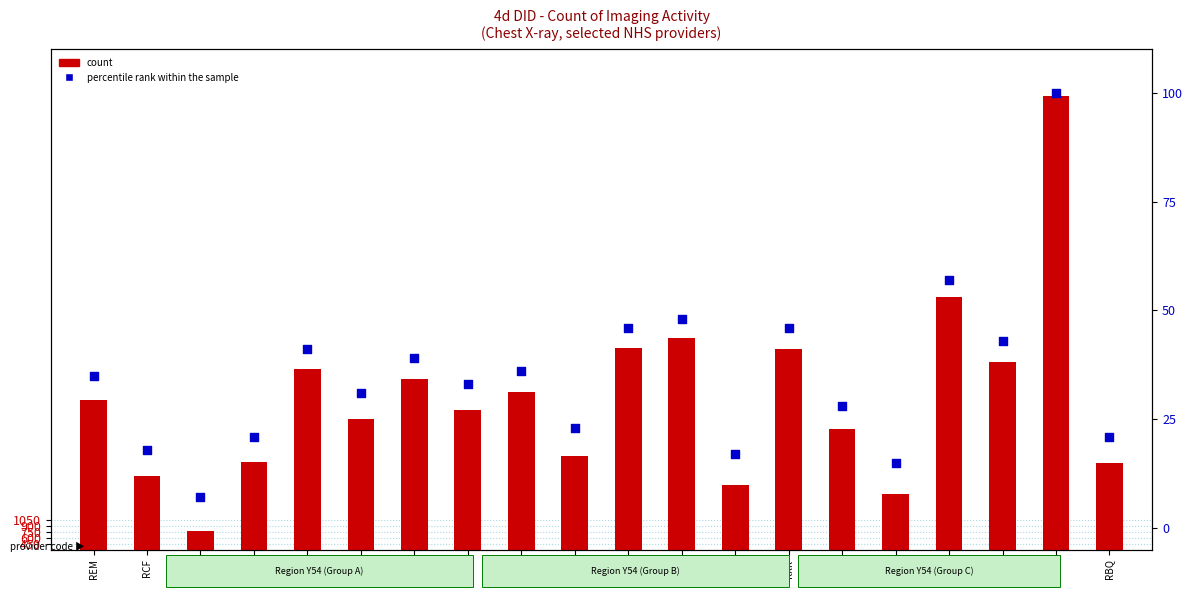

Which series has the widest spread of Y values?

count